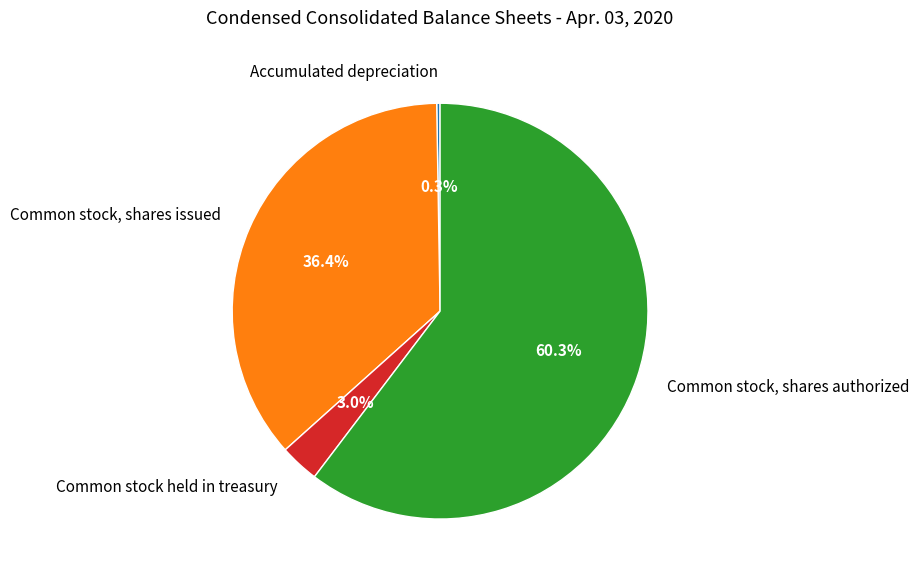

How much of the chart is everything except Common stock, shares issued?

63.6%